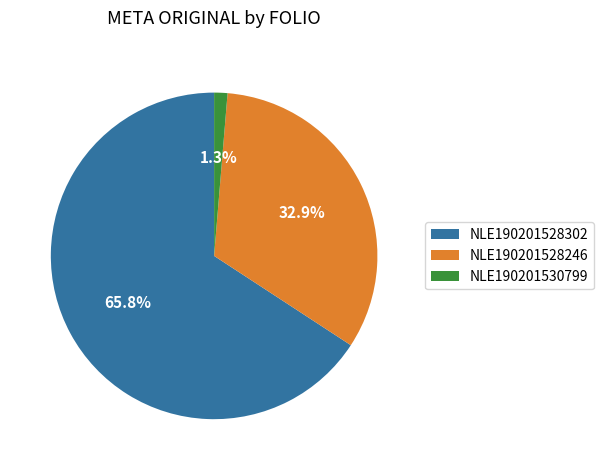

Count the number of slices in the pie.

3